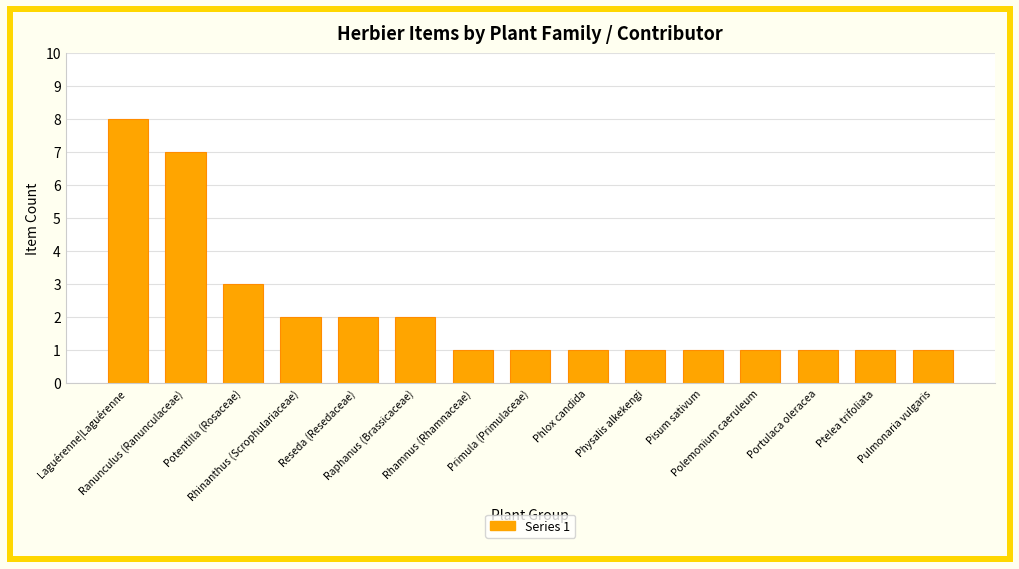

What is the difference between the maximum and second lowest values?

7